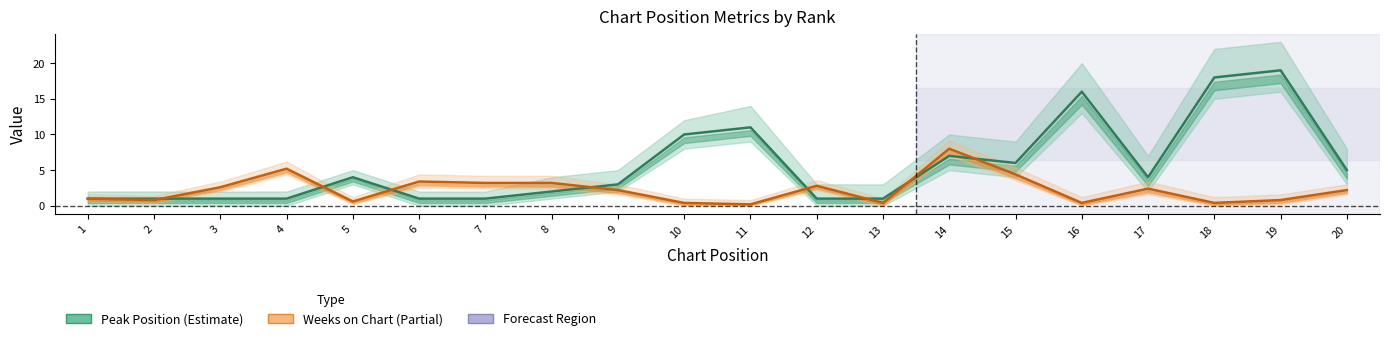

Is it true that Weeks on Chart (÷5) equals 0.2 at 11?

True